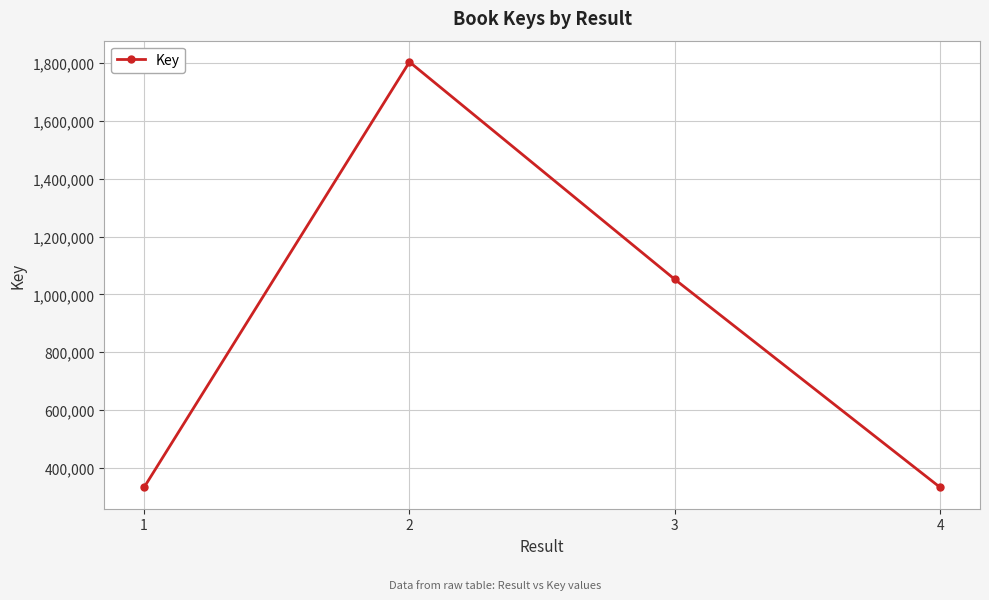

Is it true that the value at 4 is 587347?

False